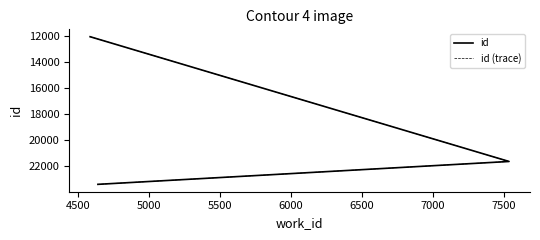

How many lines are shown in the chart?

2